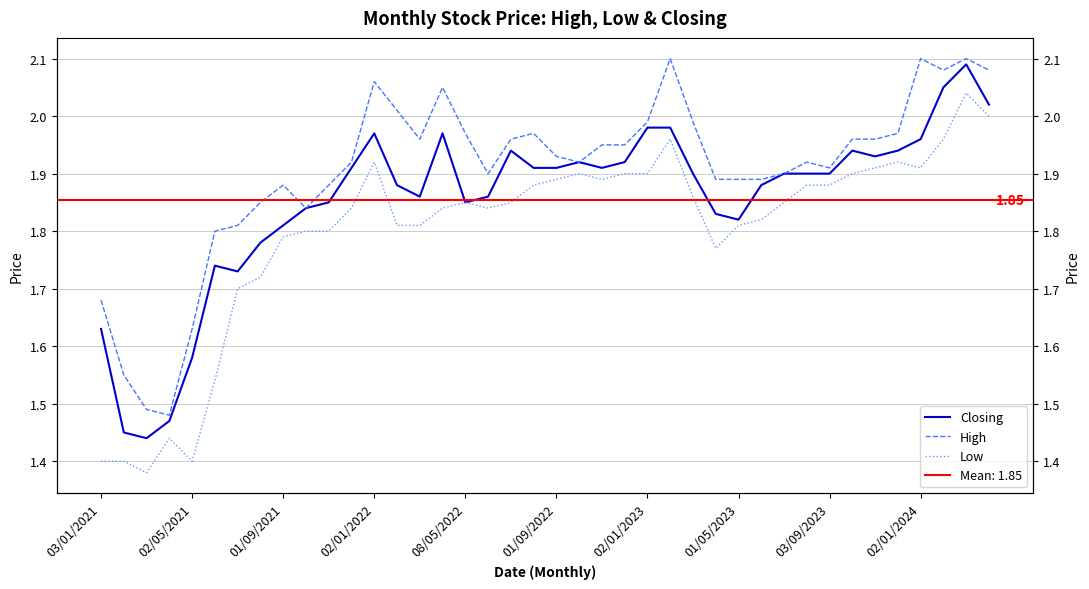

Which series has the largest total across all categories?

High